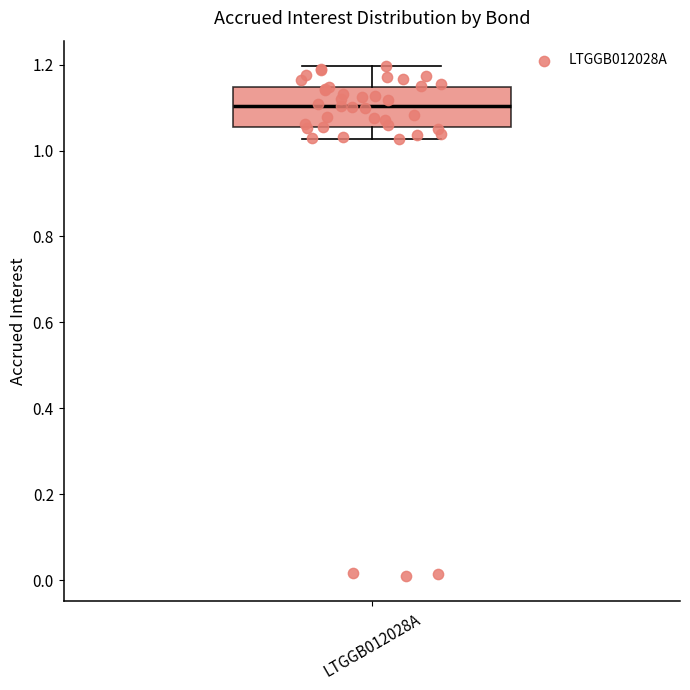

Where does the median line of the box for LTGGB012028A sit on the y-axis? The values are not printed on the chart, so give them approximately, as read against the axis.

1.10